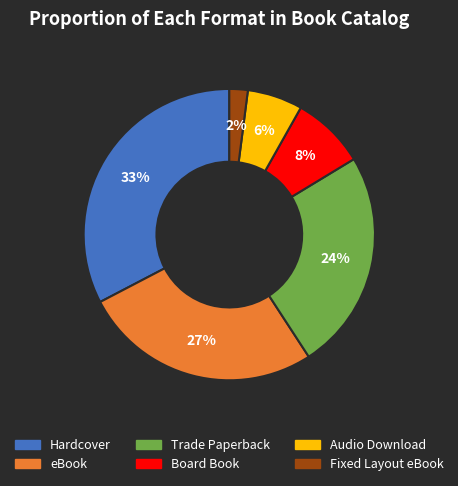

Does Trade Paperback represent more than half of the total?

No